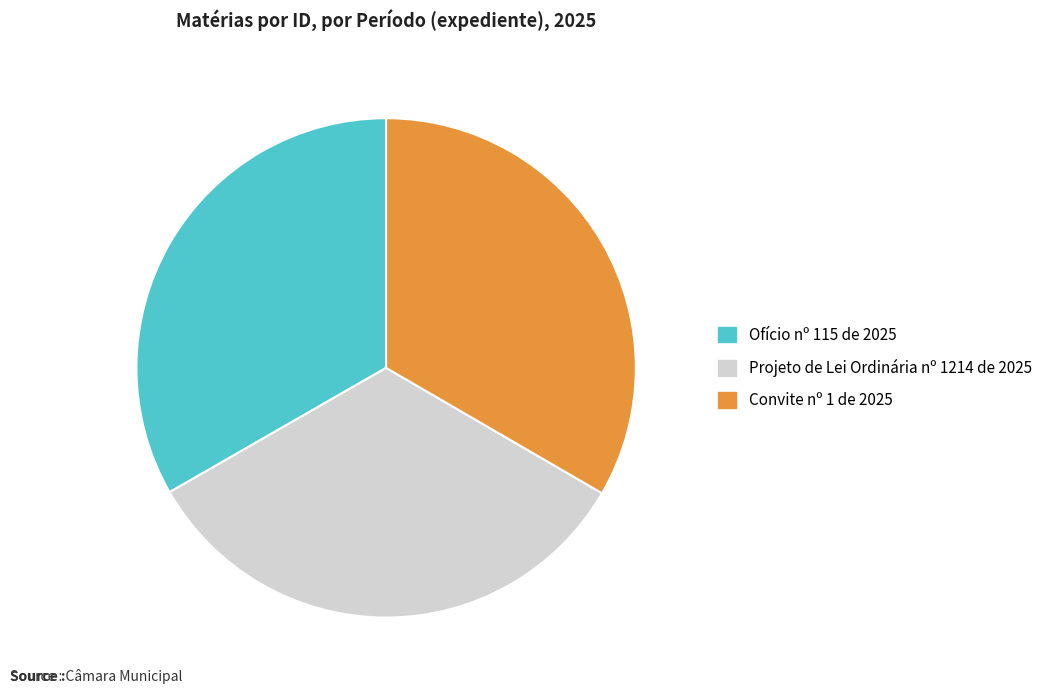

True or false: Convite nº 1 de 2025 accounts for 33% of the total.

True